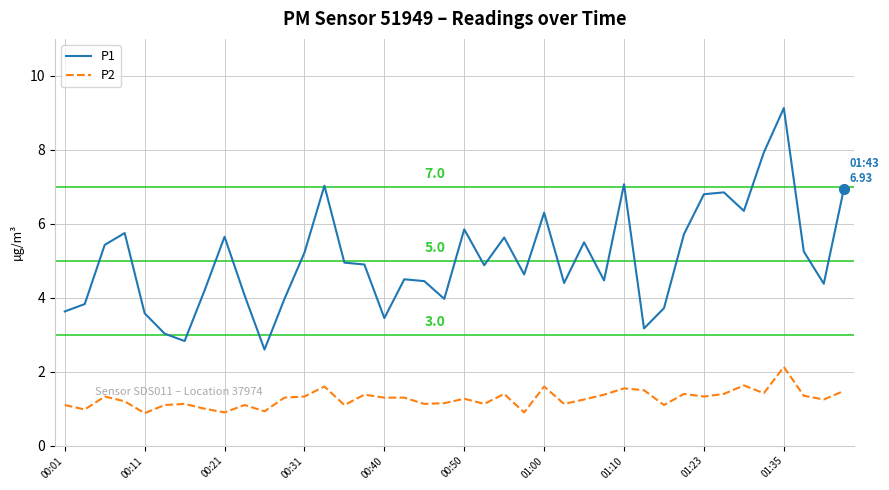

Rank the series by their average value, from lowest to highest.

P2, P1